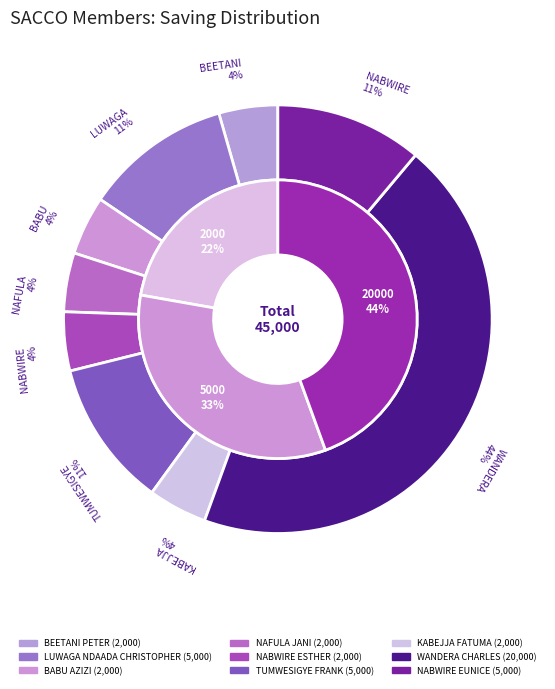

What is the largest slice in the pie chart?

WANDERA CHARLES